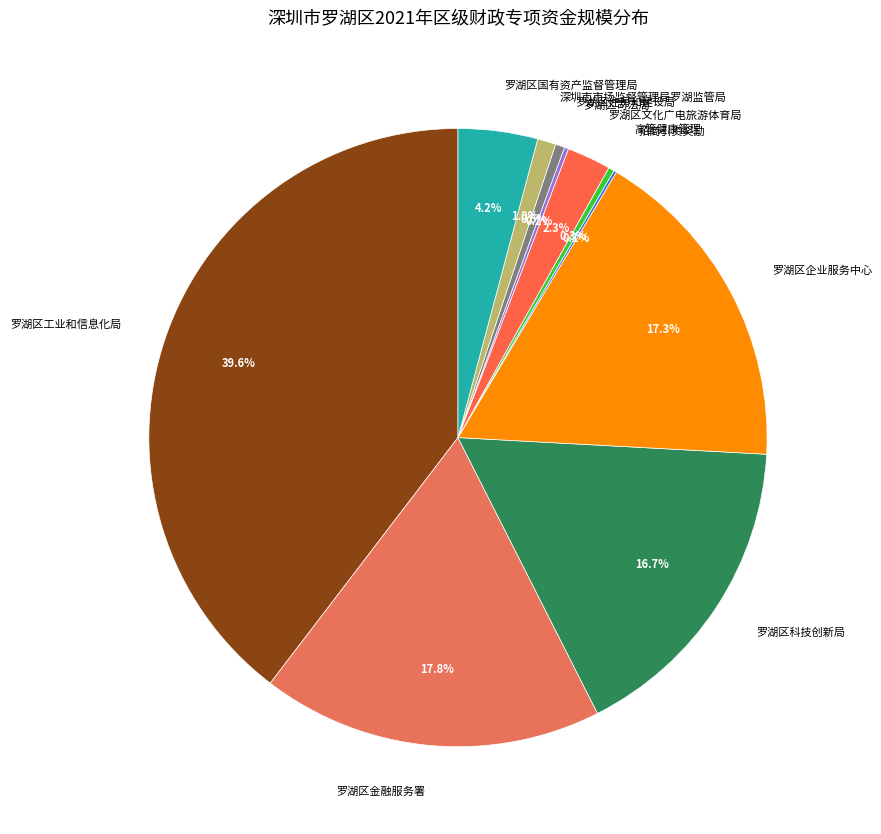

What is the largest slice in the pie chart?

罗湖区工业和信息化局